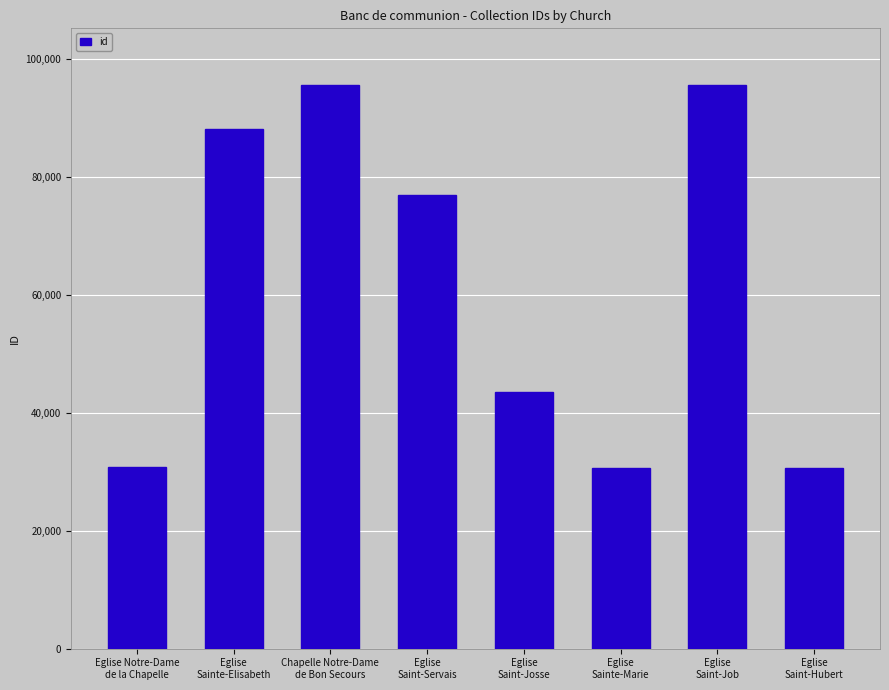

What is the change in value from Eglise
Saint-Job to Eglise
Saint-Hubert?

-64967